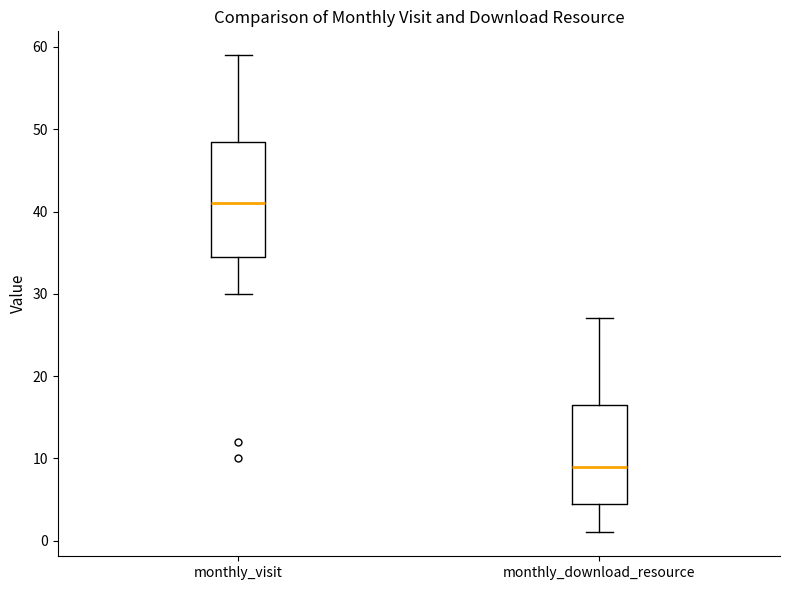

Where does the median line of the box for monthly_visit sit on the y-axis? The values are not printed on the chart, so give them approximately, as read against the axis.

41